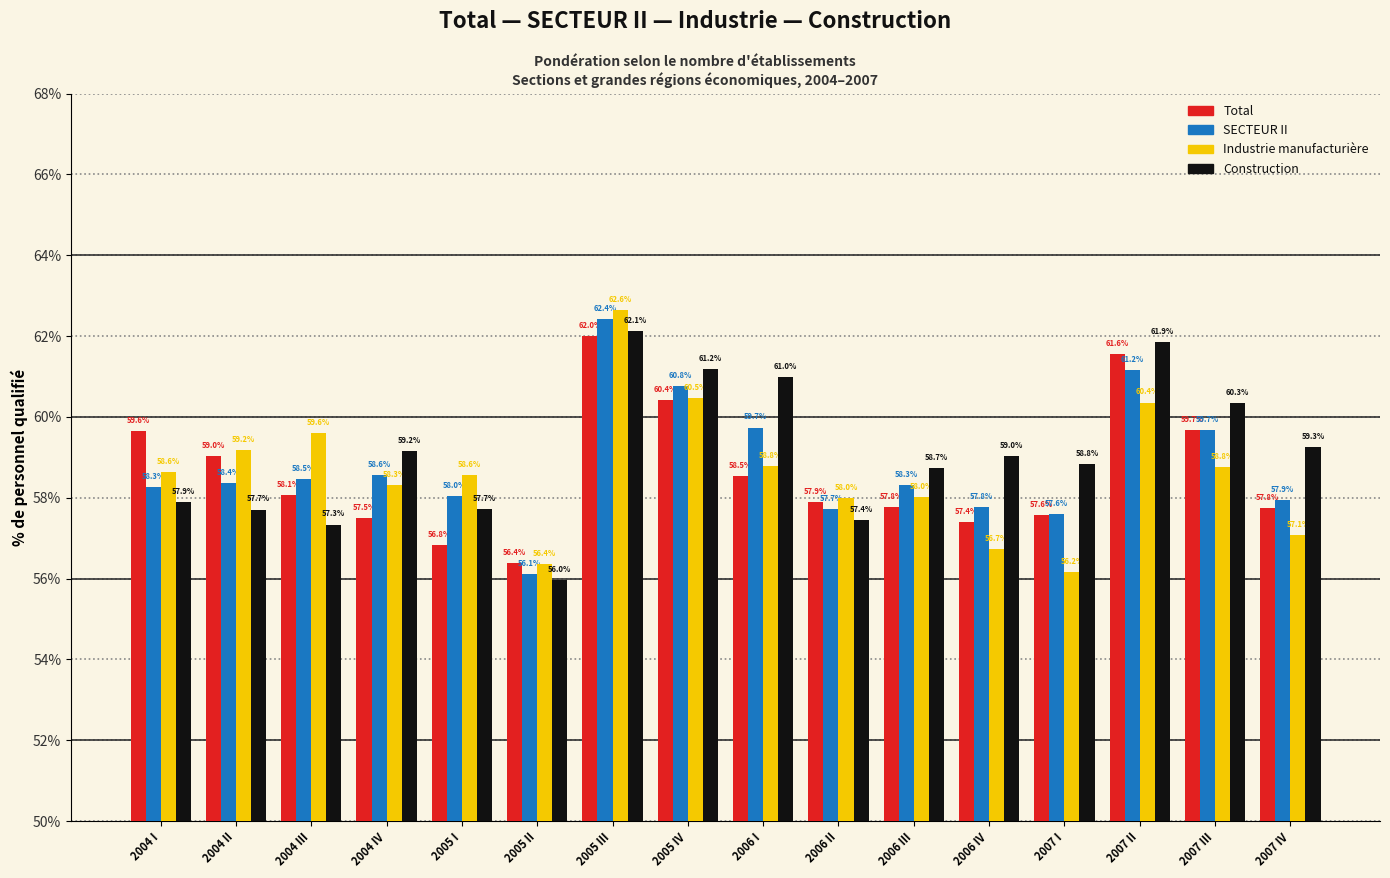

Reading right to left, what are all the values shown in this chart?

Total: 57.8	59.7	61.6	57.6	57.4	57.8	57.9	58.5	60.4	62.0	56.4	56.8	57.5	58.1	59.0	59.6
SECTEUR II: 57.9	59.7	61.2	57.6	57.8	58.3	57.7	59.7	60.8	62.4	56.1	58.0	58.6	58.5	58.4	58.3
Industrie manufacturière: 57.1	58.8	60.4	56.2	56.7	58.0	58.0	58.8	60.5	62.6	56.4	58.6	58.3	59.6	59.2	58.6
Construction: 59.3	60.3	61.9	58.8	59.0	58.7	57.4	61.0	61.2	62.1	56.0	57.7	59.2	57.3	57.7	57.9